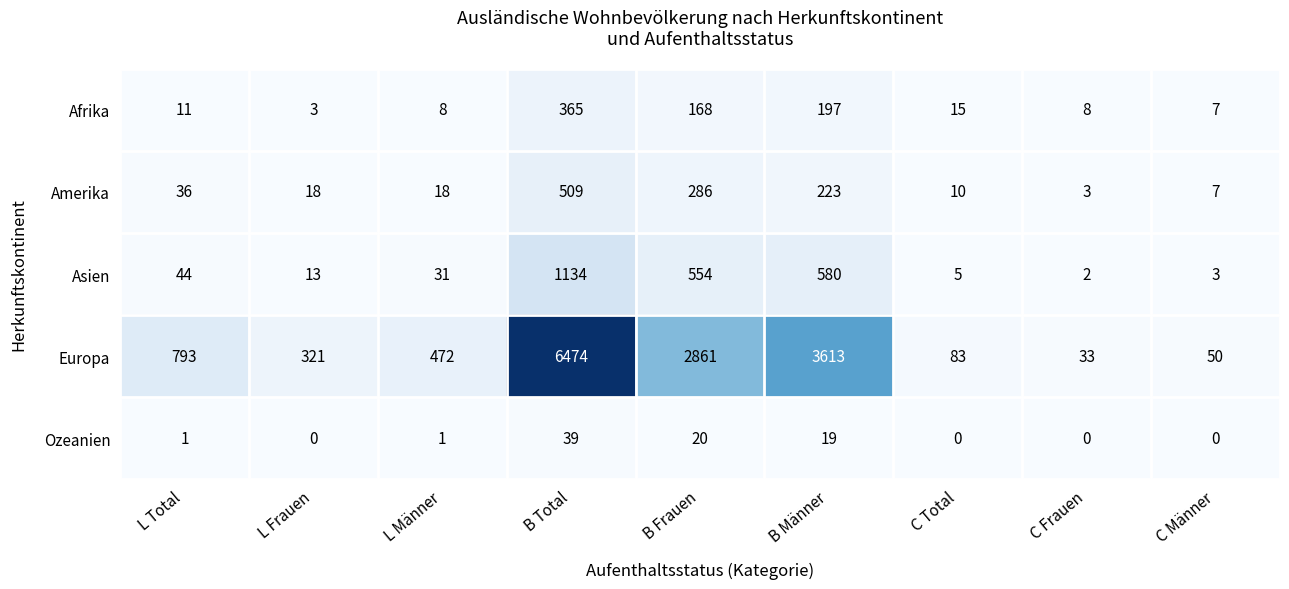

What is the difference between the highest and lowest values at C Frauen?

33